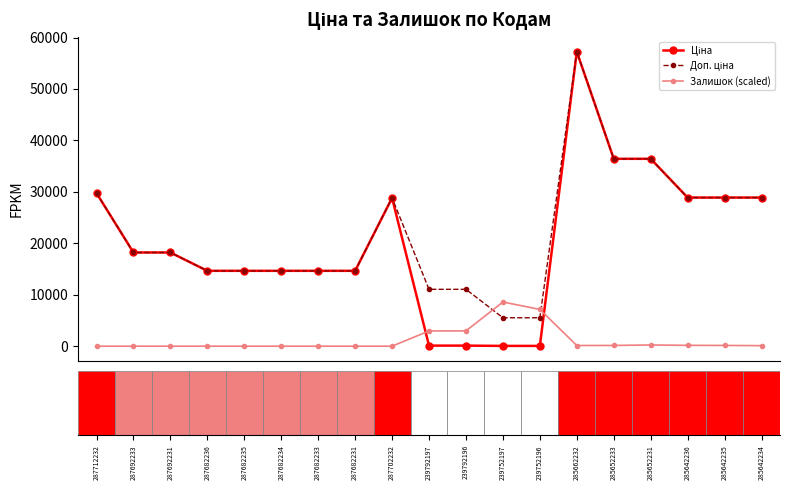

At how many categories does at least one series exceed 21474?

8